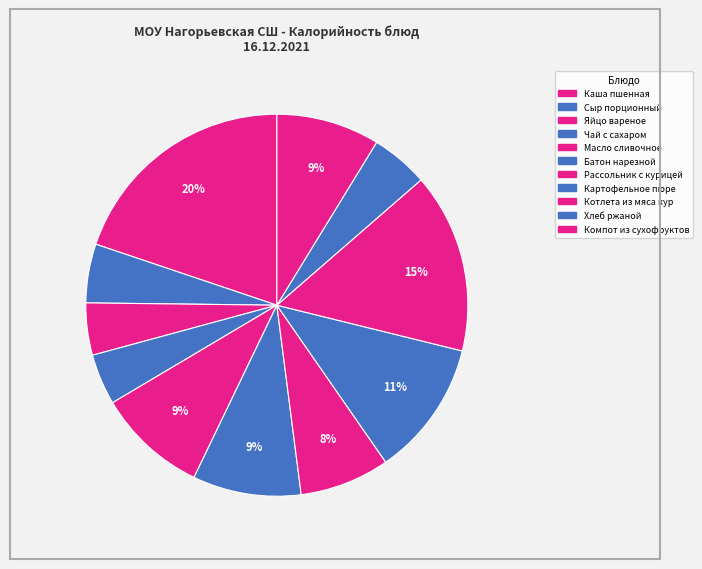

Which has a higher value, Каша пшенная or Батон нарезной?

Каша пшенная